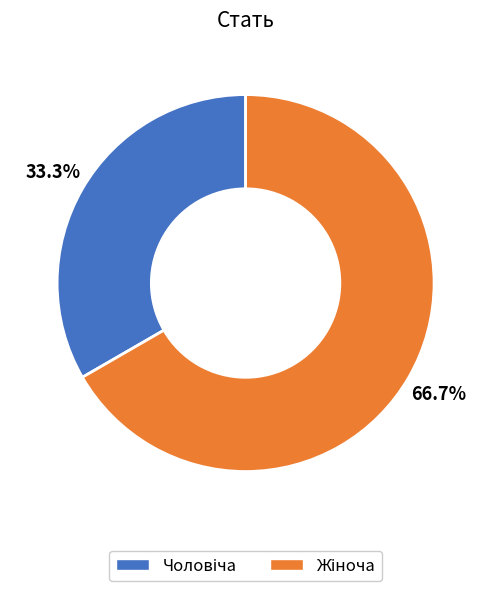

Does any single category account for the majority?

Yes